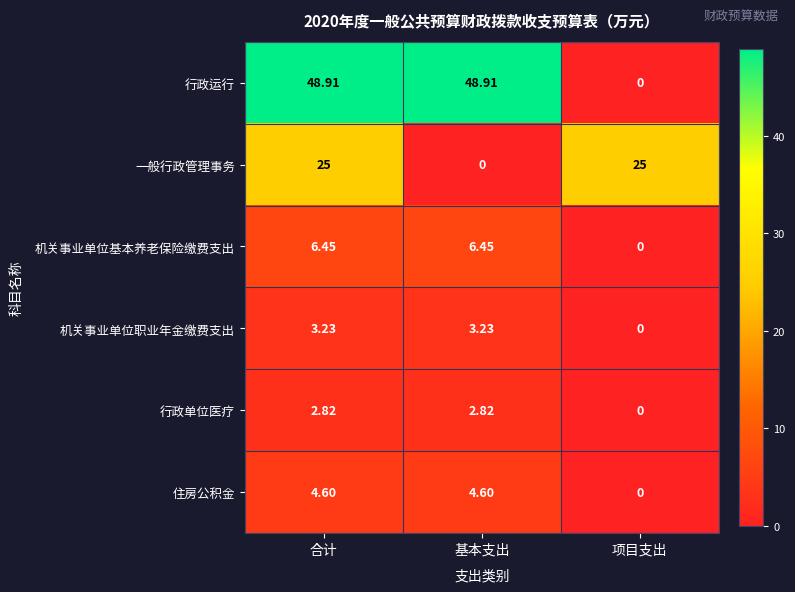

At which category is the sum across all series the highest?

合计